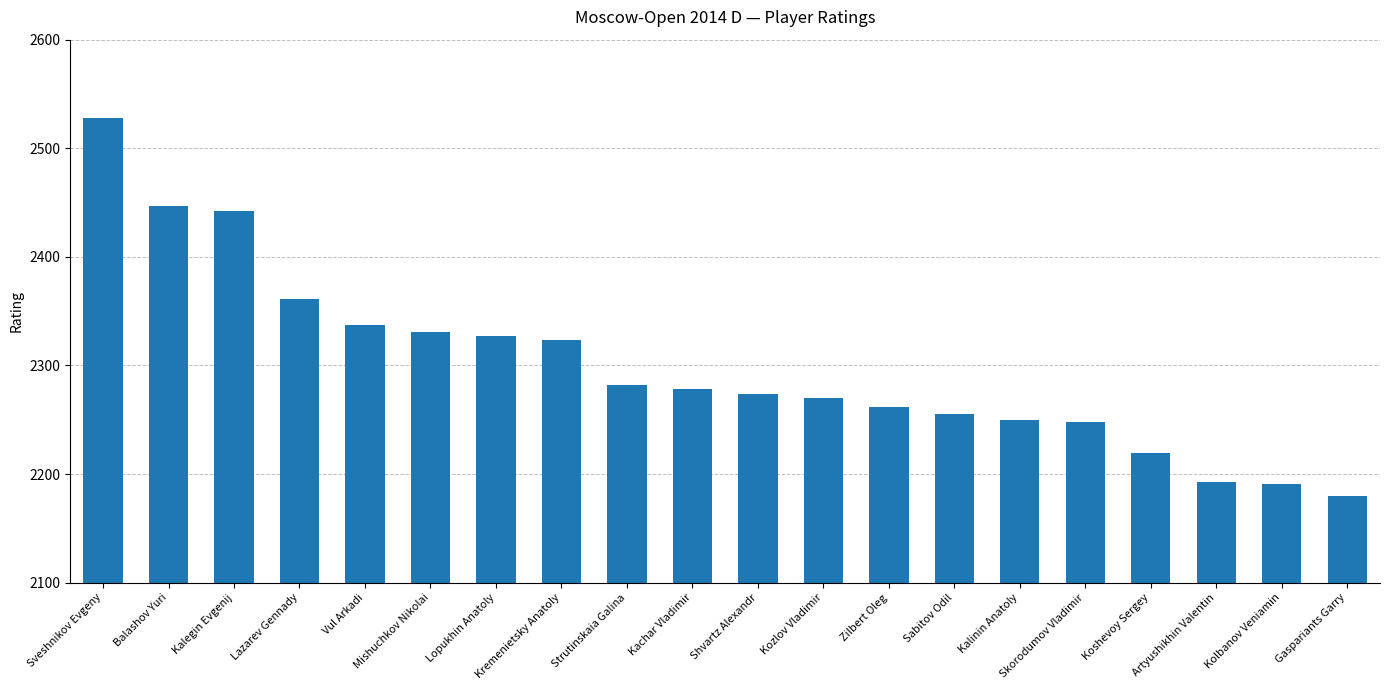

What is the difference between the values at Shvartz Alexandr and Kolbanov Veniamin?

83